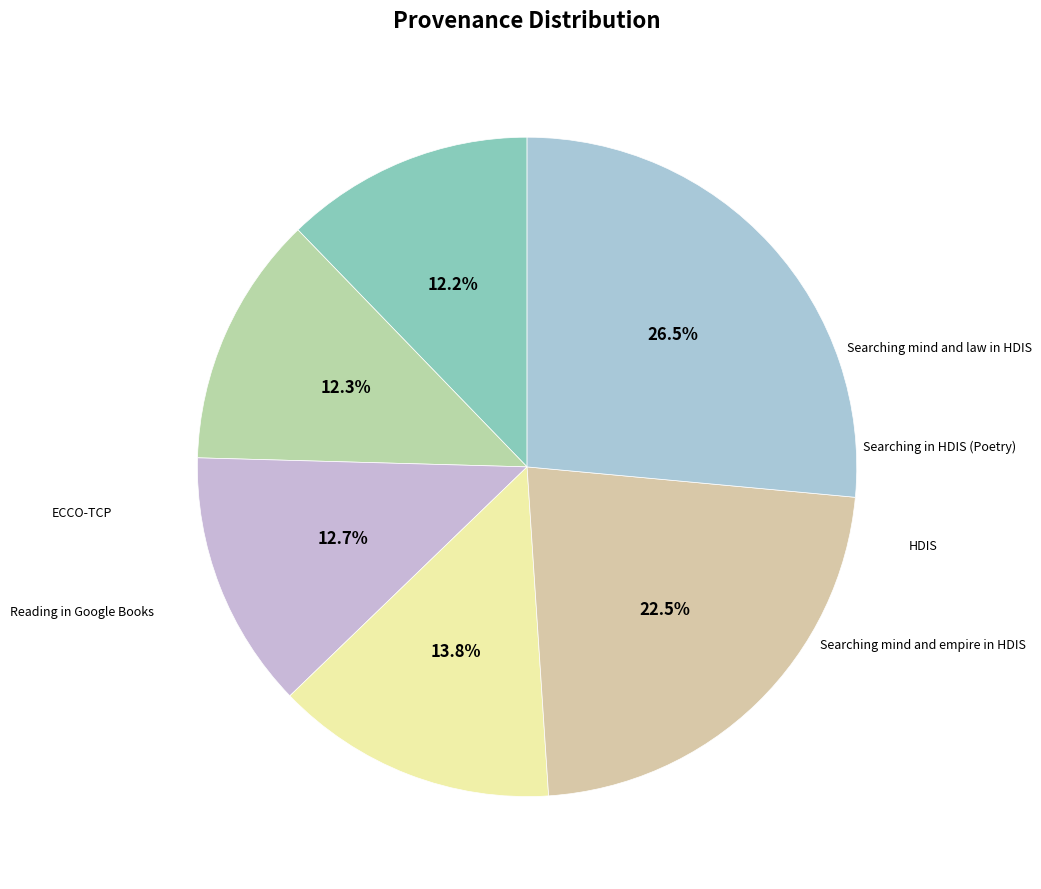

How many segments does this pie chart have?

6